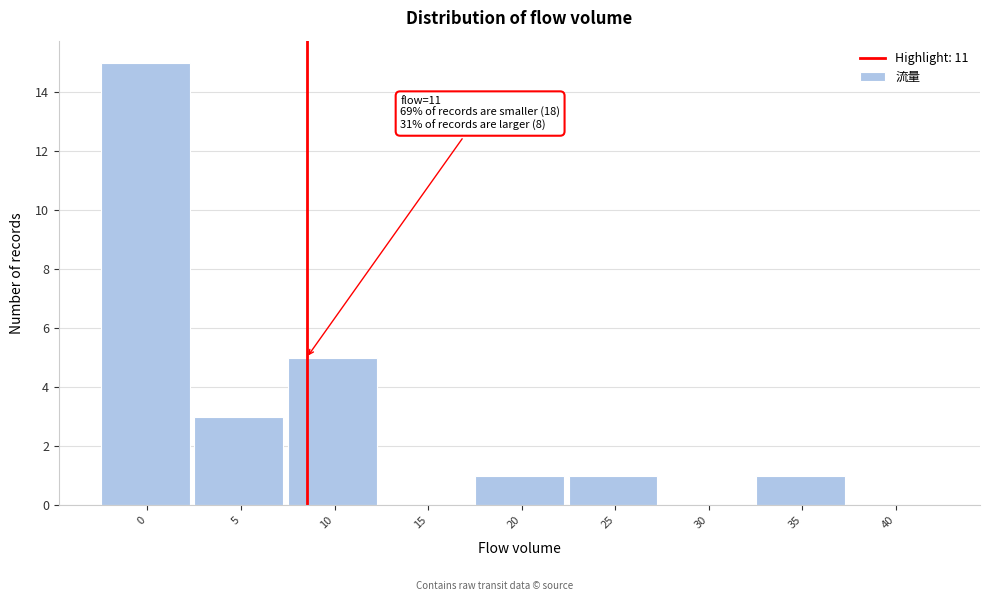

Reading left to right, what are all the values shown in this chart?

0=15	5=3	10=5	15=0	20=1	25=1	30=0	35=1	40=0